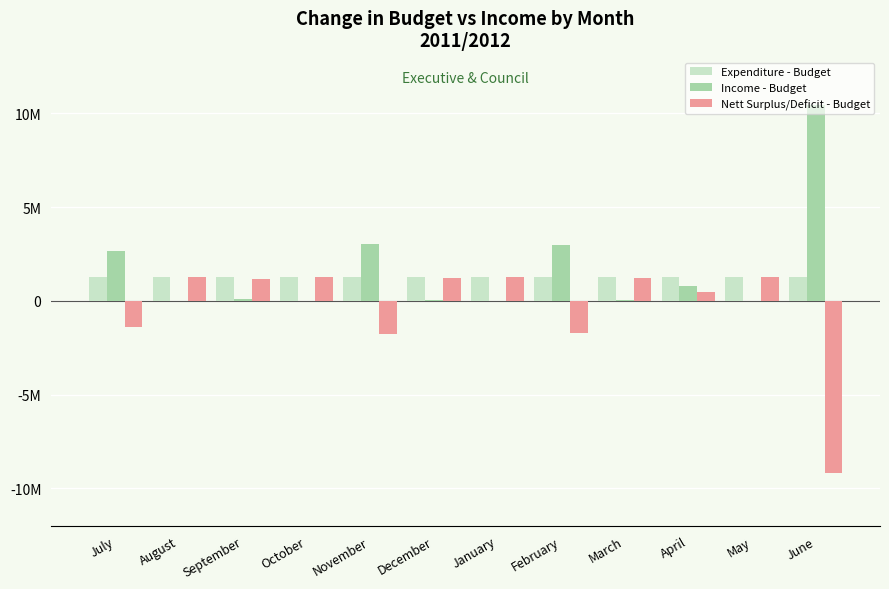

At which label is Income - Budget closest to 5225503?

November